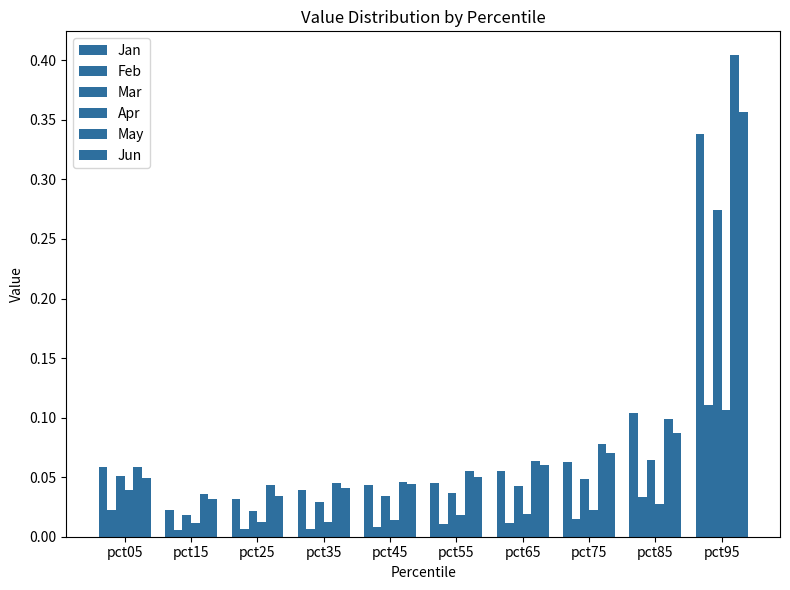

Which label corresponds to the largest value in the chart?

pct95